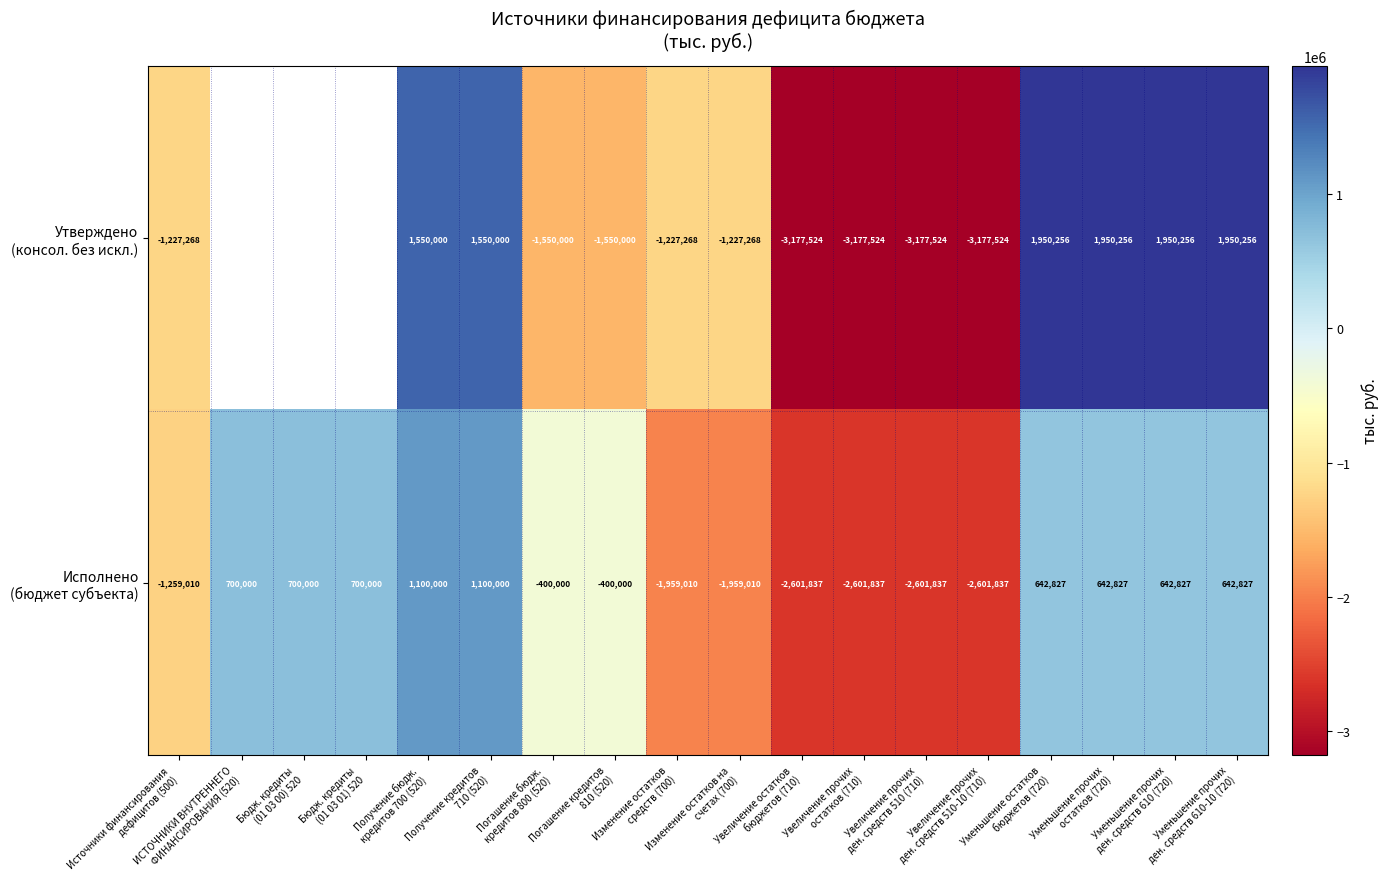

Is the value of Утверждено (консол. без искл.) at Получение бюдж. кредитов 700 (520) greater than the value of Исполнено (бюджет субъекта) at ИСТОЧНИКИ ВНУТРЕННЕГО ФИНАНСИРОВАНИЯ (520)?

Yes